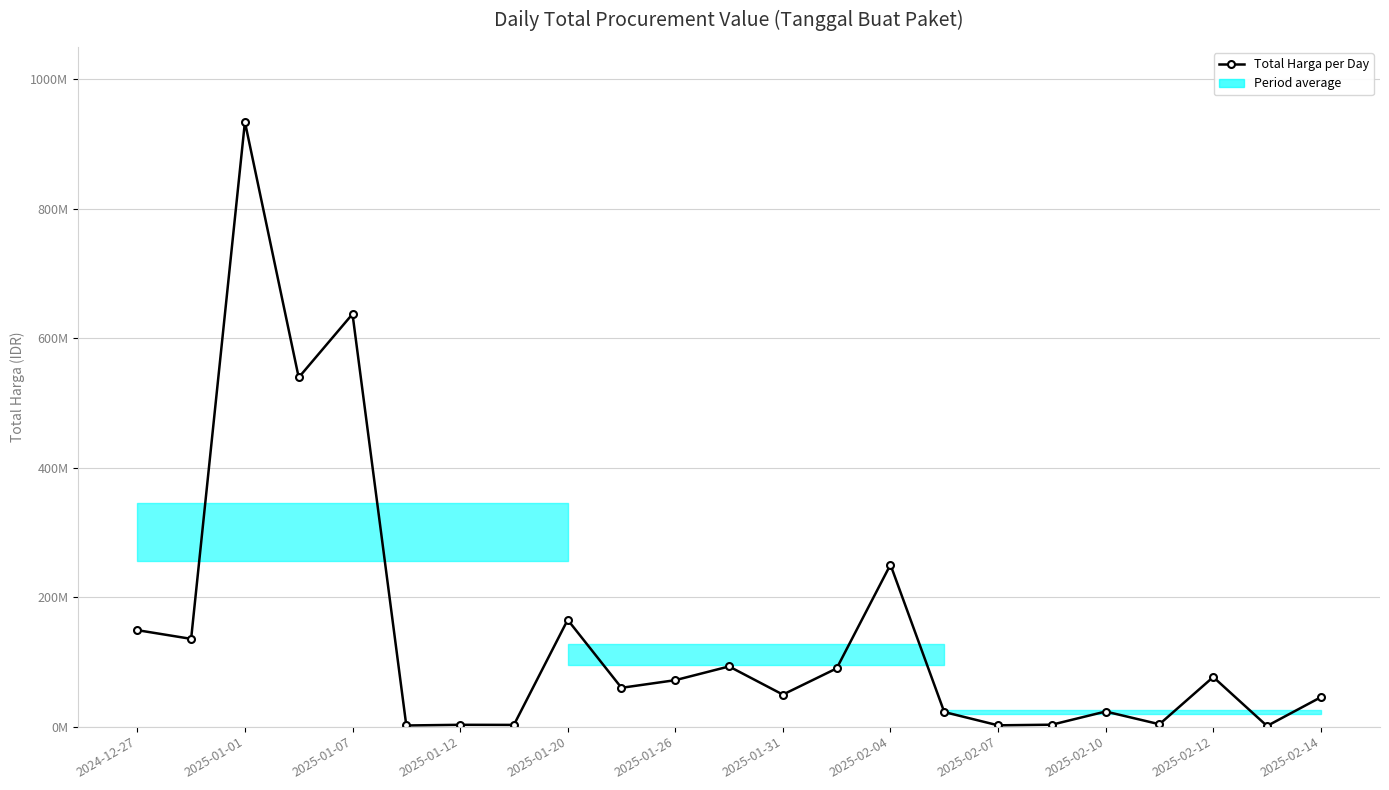

Reading left to right, transcribe all the data shown in this chart.

149050000	135600000	934200000	539400000	637450000	1800000	2850000	2700000	165000000	60000000	71797000	93000000	49500000	90000000	250250000	22576800	2040400	3000000	23360000	3728800	76666500	1030050	45446150